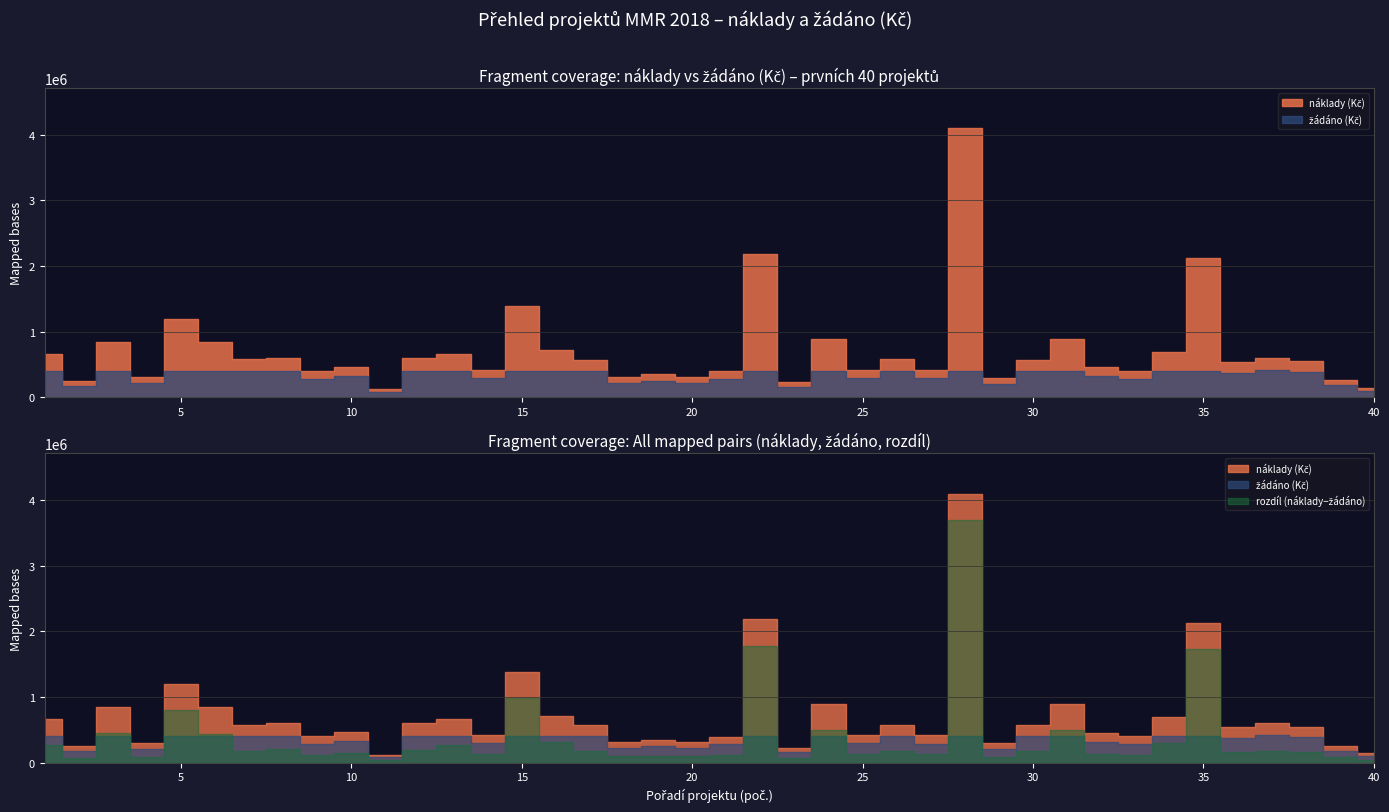

Reading left to right, list all the values displayed in this chart.

naklady: 1=660529	2=252838	3=843636	4=305404	5=1198285	6=841873	7=578017	8=599483	9=409154	10=465297	11=120000	12=597900	13=666080	14=418618	15=1384110	16=716283	17=574110	18=313963	19=350000	20=314878	21=396665	22=2182168	23=229000	24=894397	25=415000	26=578359	27=414781	28=4093175	29=293588	30=567923	31=895579	32=455145	33=400000	34=696457	35=2123803	36=534999	37=597081	38=546763	39=258416	40=143764
zadano: 1=400000	2=176986	3=400000	4=213782	5=400000	6=400000	7=400000	8=400000	9=286407	10=325708	11=84000	12=400000	13=400000	14=293033	15=400000	16=400000	17=400000	18=219774	19=245000	20=220415	21=277665	22=400000	23=160300	24=400000	25=290500	26=400000	27=290346	28=400000	29=205511	30=397546	31=400000	32=318601	33=280000	34=400000	35=400000	36=374000	37=417956	38=382730	39=180891	40=100635